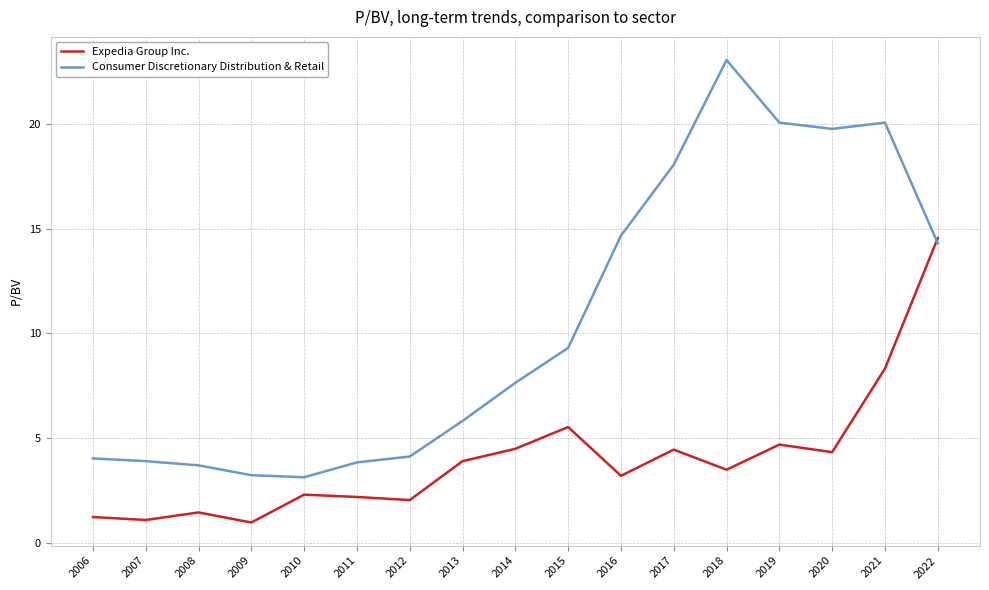

What value does the Consumer Discretionary Distribution & Retail series have at 2019?

20.1